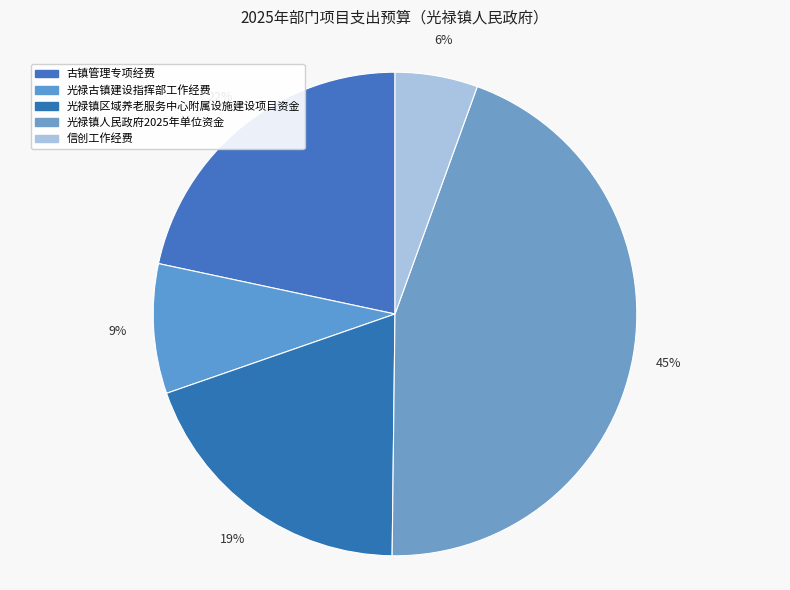

How many slices are in this pie chart?

5